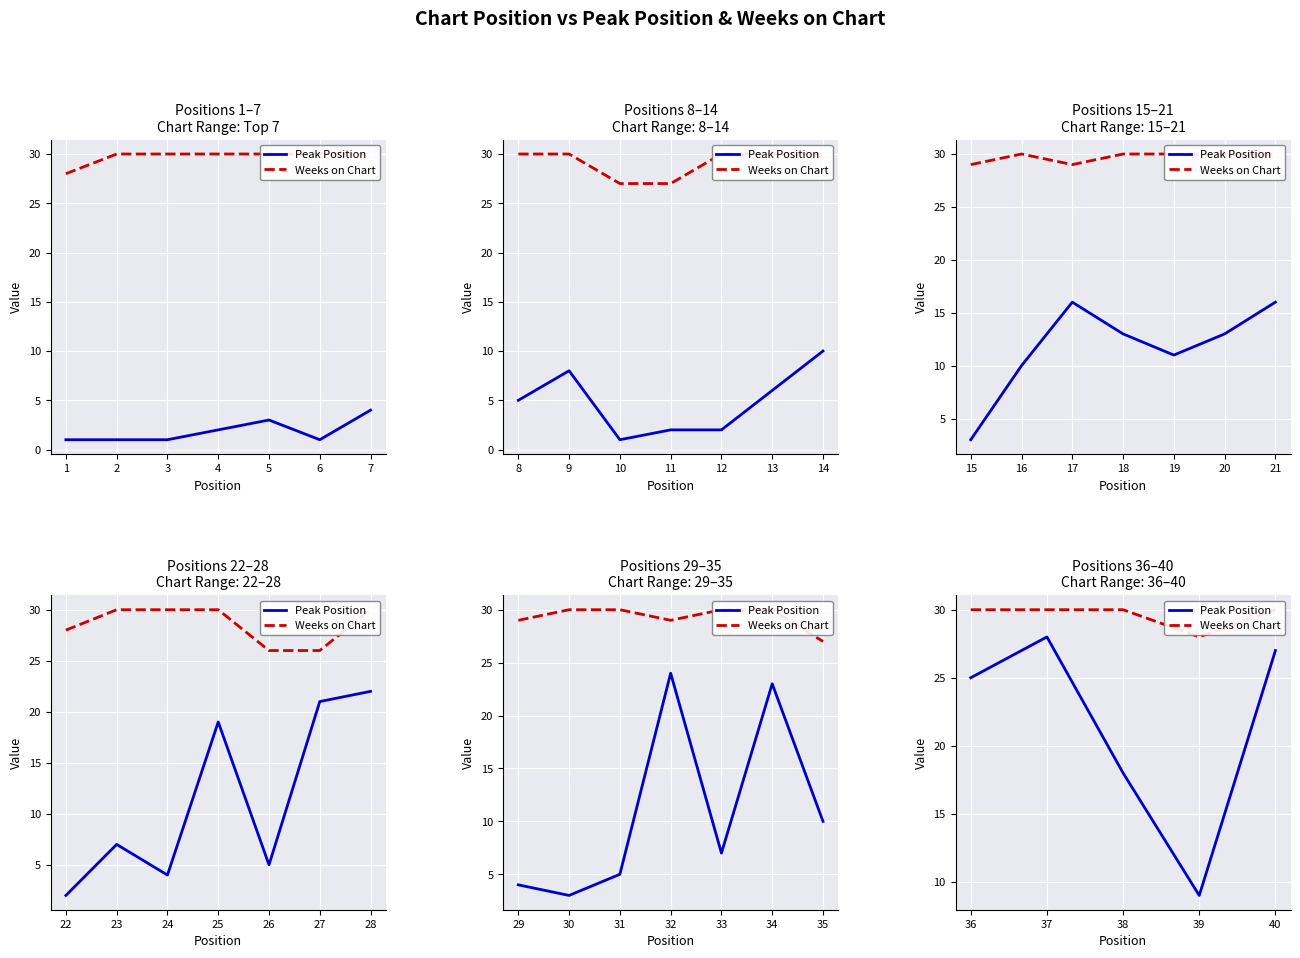

At 2, list the series in order from smallest to largest.

Peak Position, Weeks on Chart